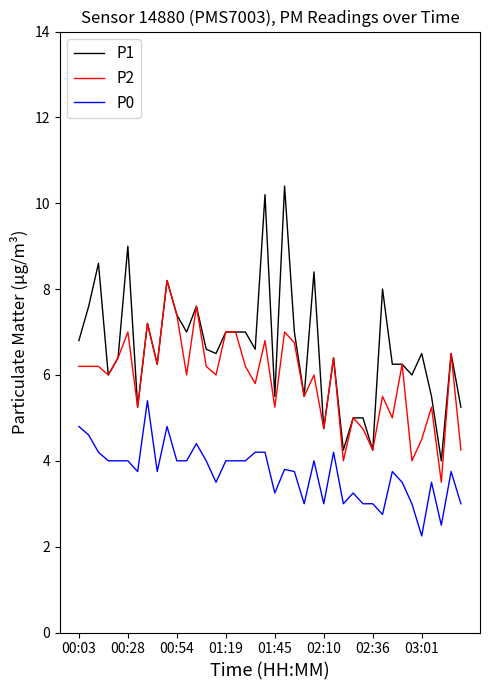

What is the lowest value of the P2 series?

3.5